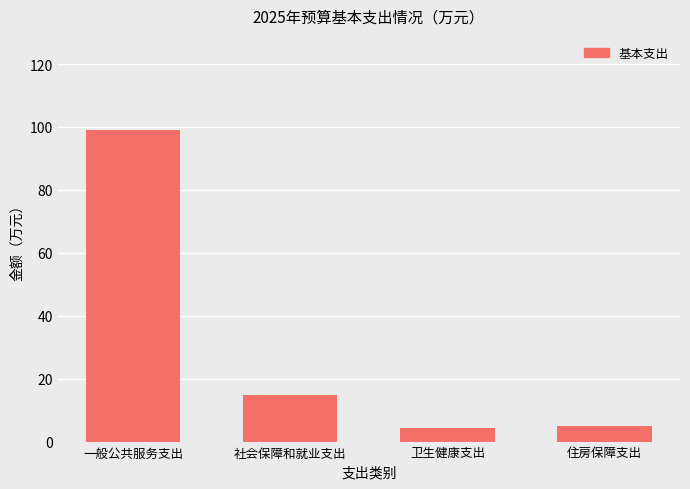

Between 住房保障支出 and 一般公共服务支出, which is larger?

一般公共服务支出